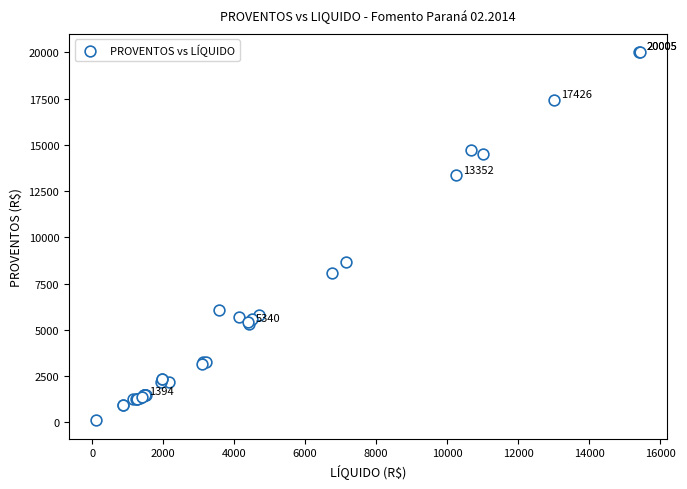

What Y value in the scatter plot is closest to 10059?

8647.8